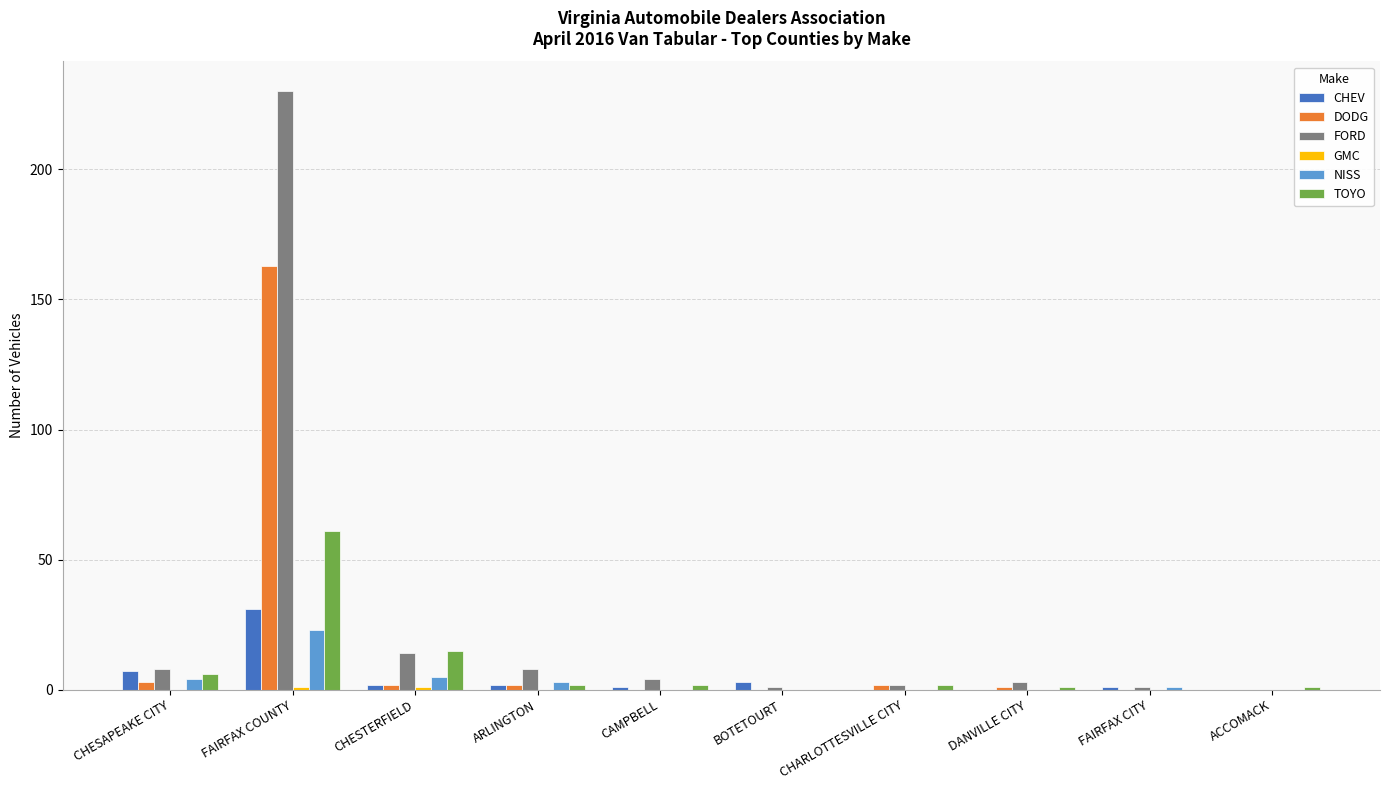

At which label does DODG first exceed 2?

CHESAPEAKE CITY